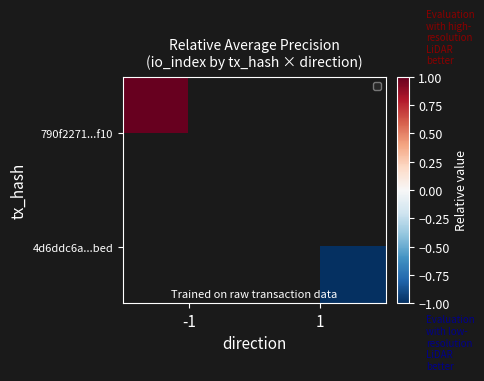

At which category does the chart reach its peak across all series?

-1